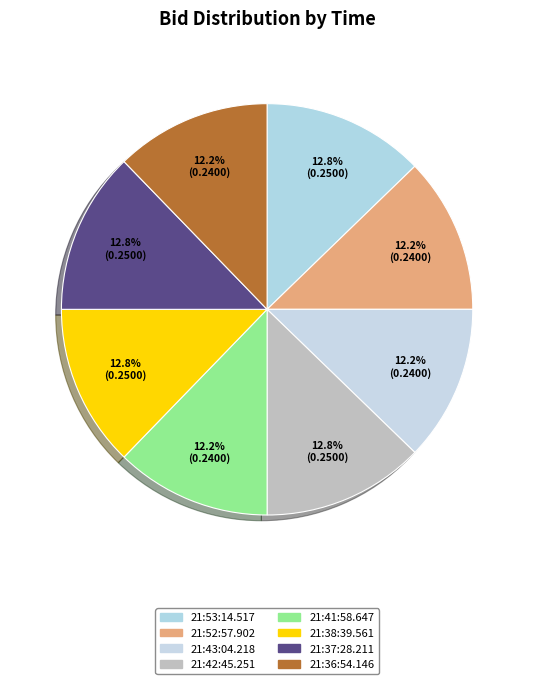

How many segments does this pie chart have?

8